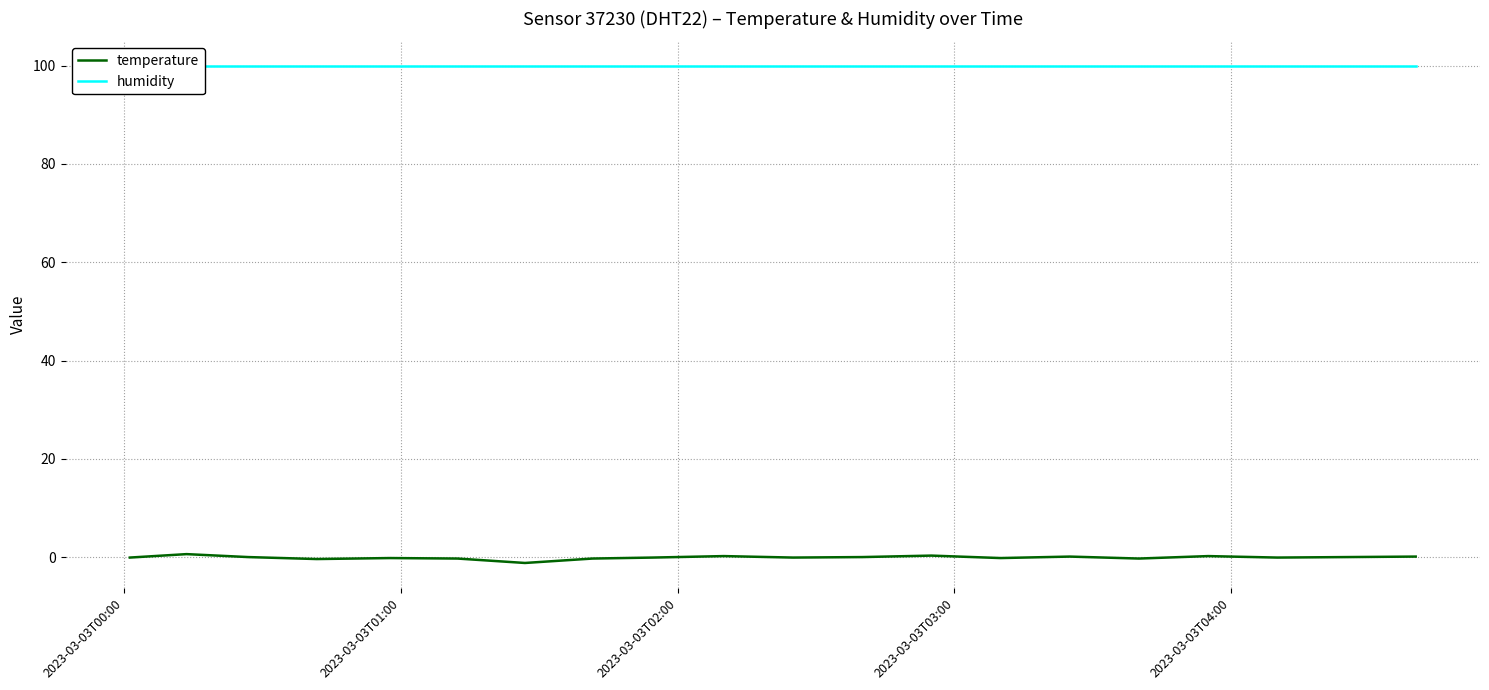

At how many categories does at least one series exceed 99?

20